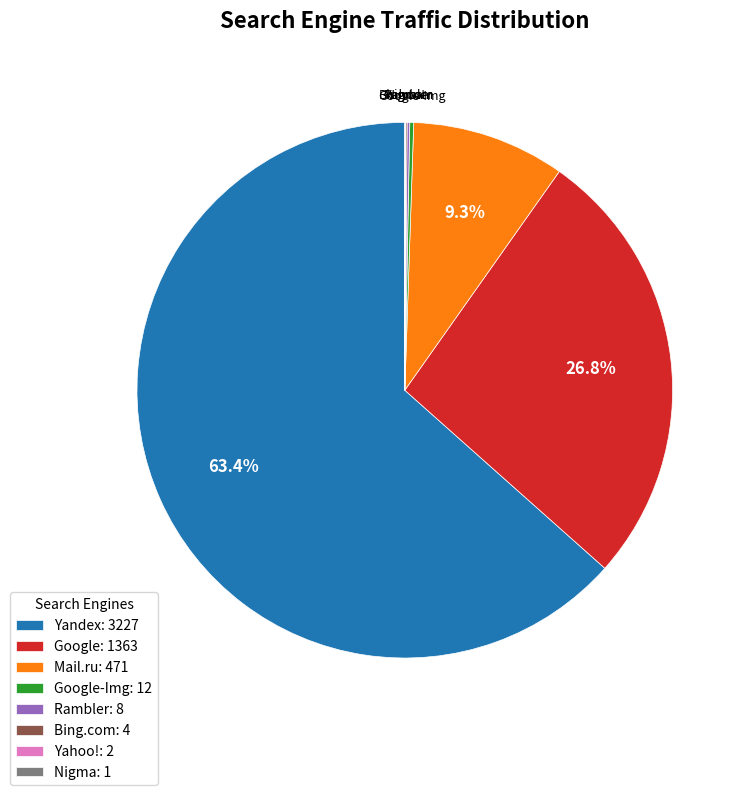

Which category has the biggest portion of the pie?

Yandex: 3227